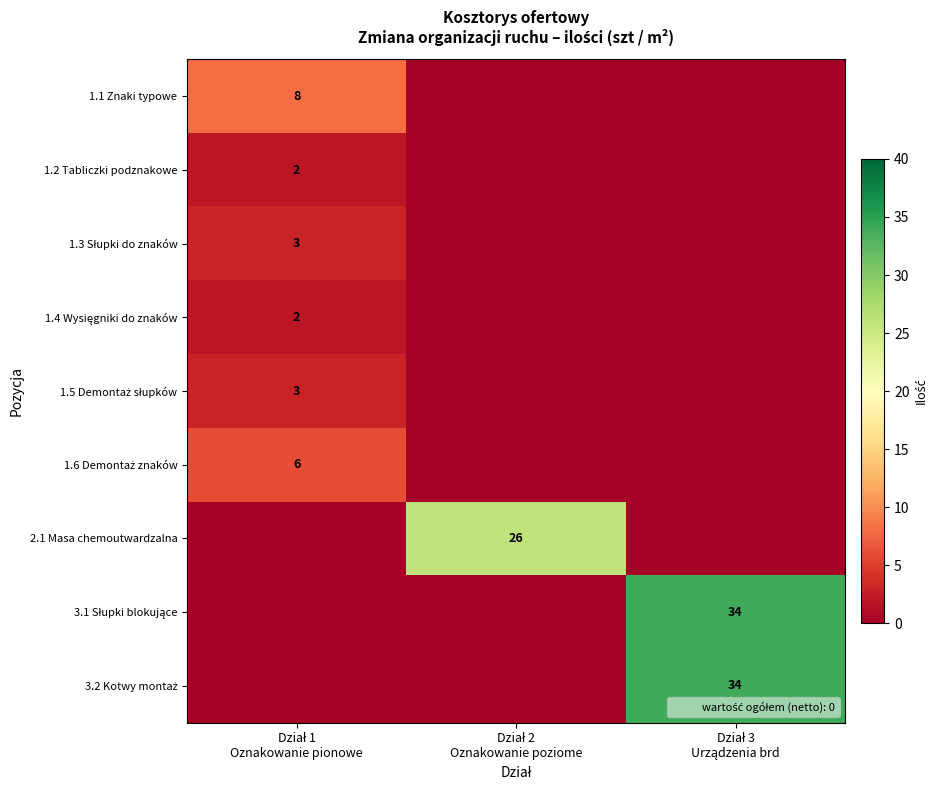

The 1.2 Tabliczki podznakowe series shows -1 at Dział 2 Oznakowanie poziome. True or false?

False